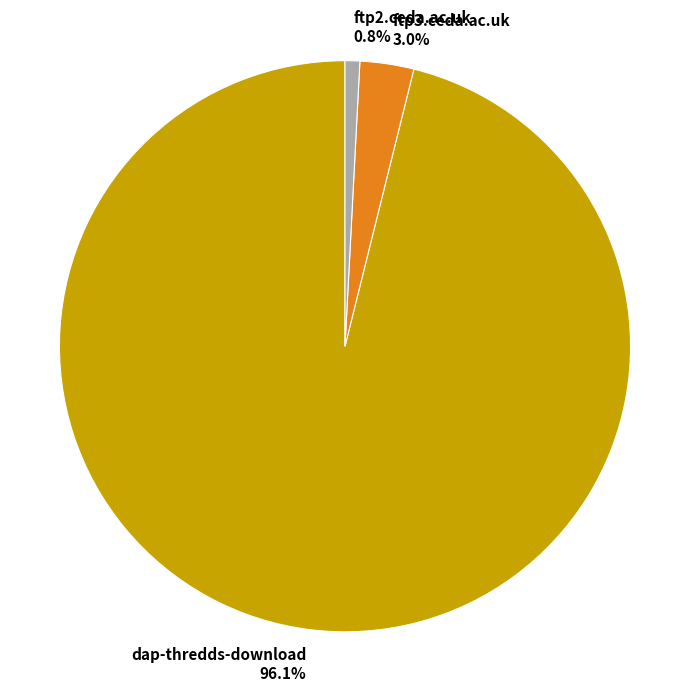

Which slice is the smallest?

ftp2.ceda.ac.uk